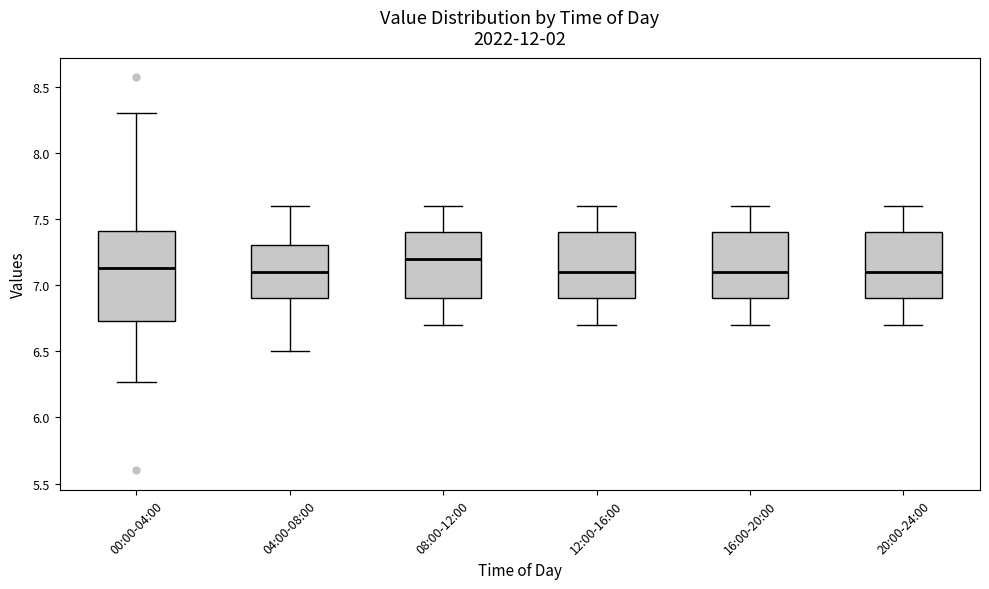

Where is the lower edge of the box for 12:00-16:00 on the y-axis? The values are not printed on the chart, so give them approximately, as read against the axis.

6.90